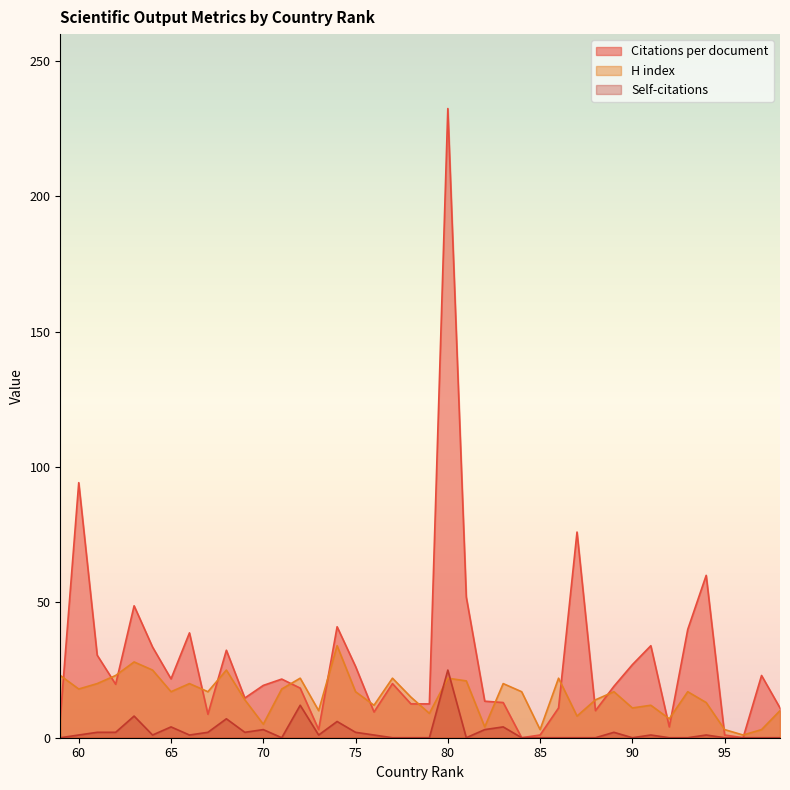

After their last crossing, which series has the higher values: H index or Citations per document?

H index